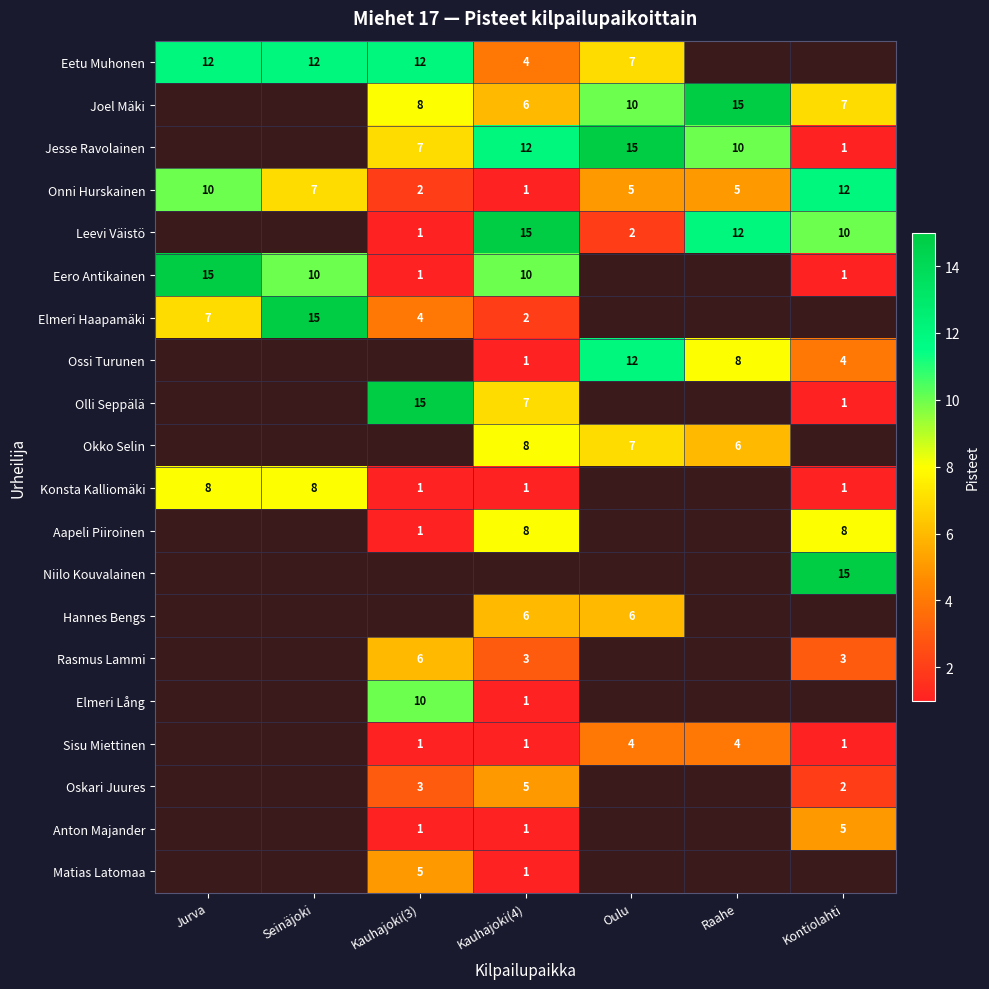

What is the difference between the Konsta Kalliomäki values at Jurva and Kontiolahti?

7